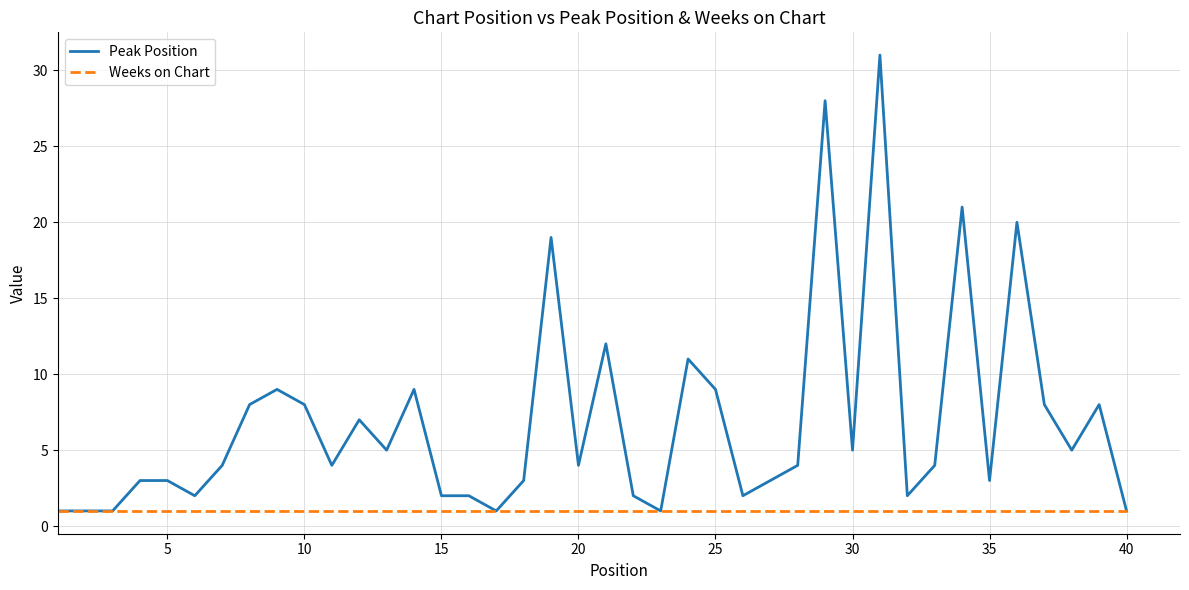

Rank the series by their average value, from highest to lowest.

Peak Position, Weeks on Chart